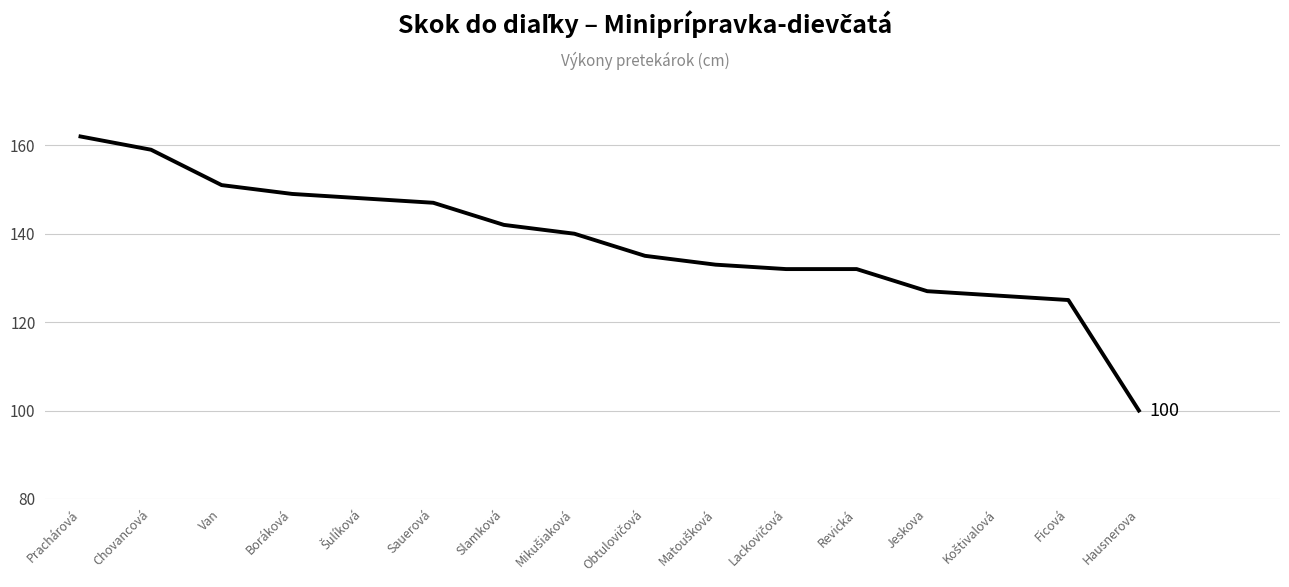

What is the smallest value displayed?

100